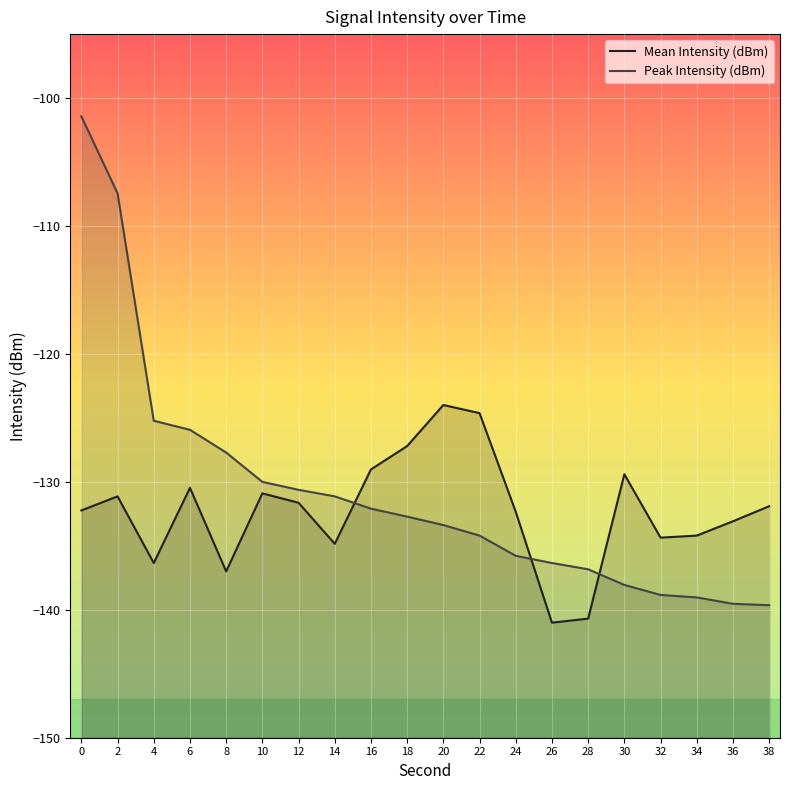

Reading left to right, what are all the values shown in this chart?

Mean Intensity (dBm): -132.2	-131.1	-136.3	-130.5	-137.0	-130.9	-131.6	-134.8	-129.0	-127.2	-124.0	-124.6	-132.3	-141.0	-140.7	-129.4	-134.4	-134.2	-133.1	-131.9
Peak Intensity (dBm): -101.4	-107.4	-125.2	-125.9	-127.7	-130.0	-130.6	-131.1	-132.1	-132.7	-133.4	-134.2	-135.8	-136.3	-136.8	-138.1	-138.8	-139.0	-139.5	-139.6